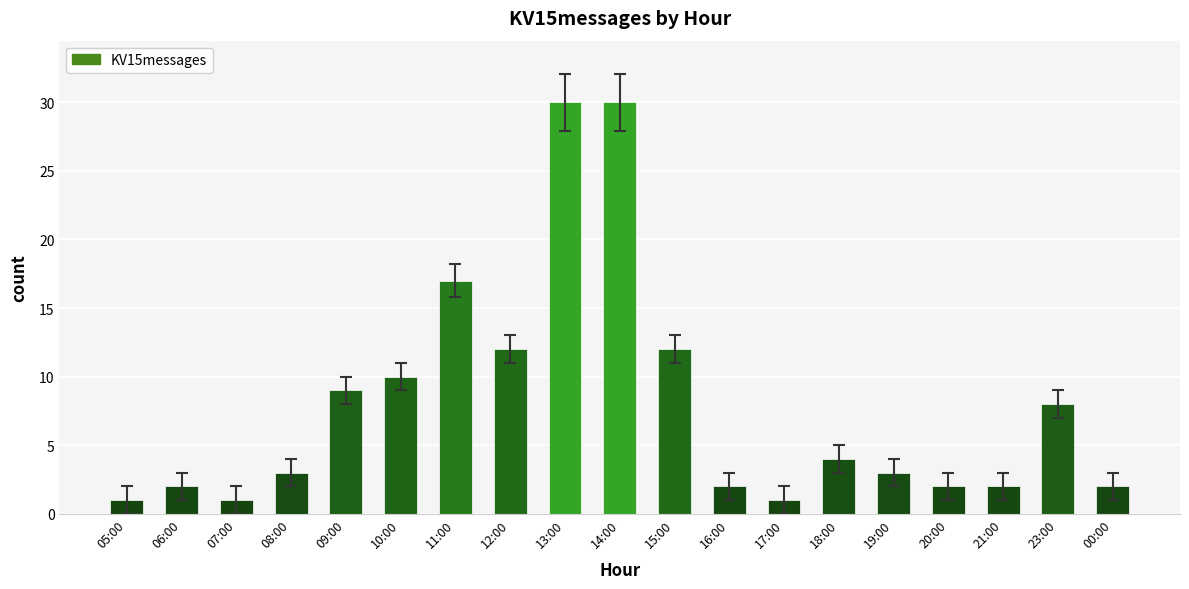

What is the minimum value shown in the chart?

1